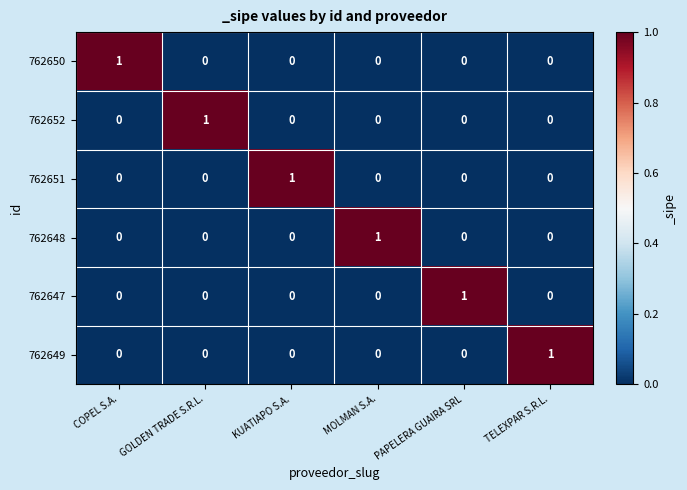

Count the 762650 values in the range 0 to 1.

6